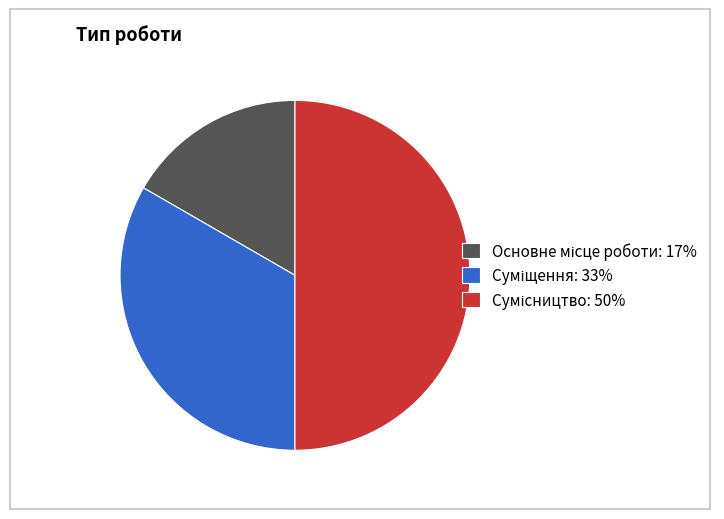

What percentage is the Сумісництво slice, to the nearest percent?

50%